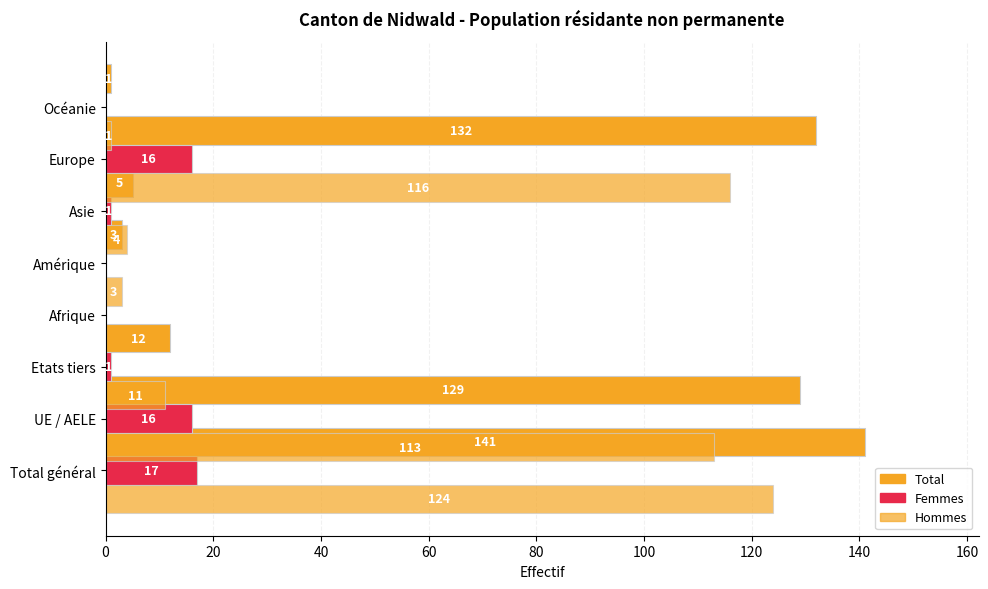

How many values in the Femmes series exceed 1?

3